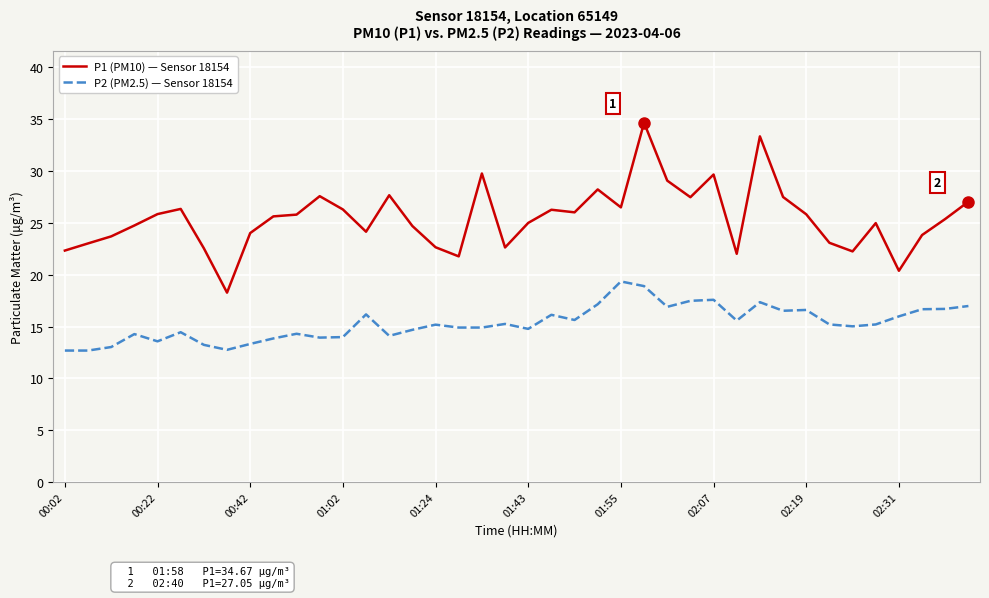

What is the smallest value displayed?

12.7